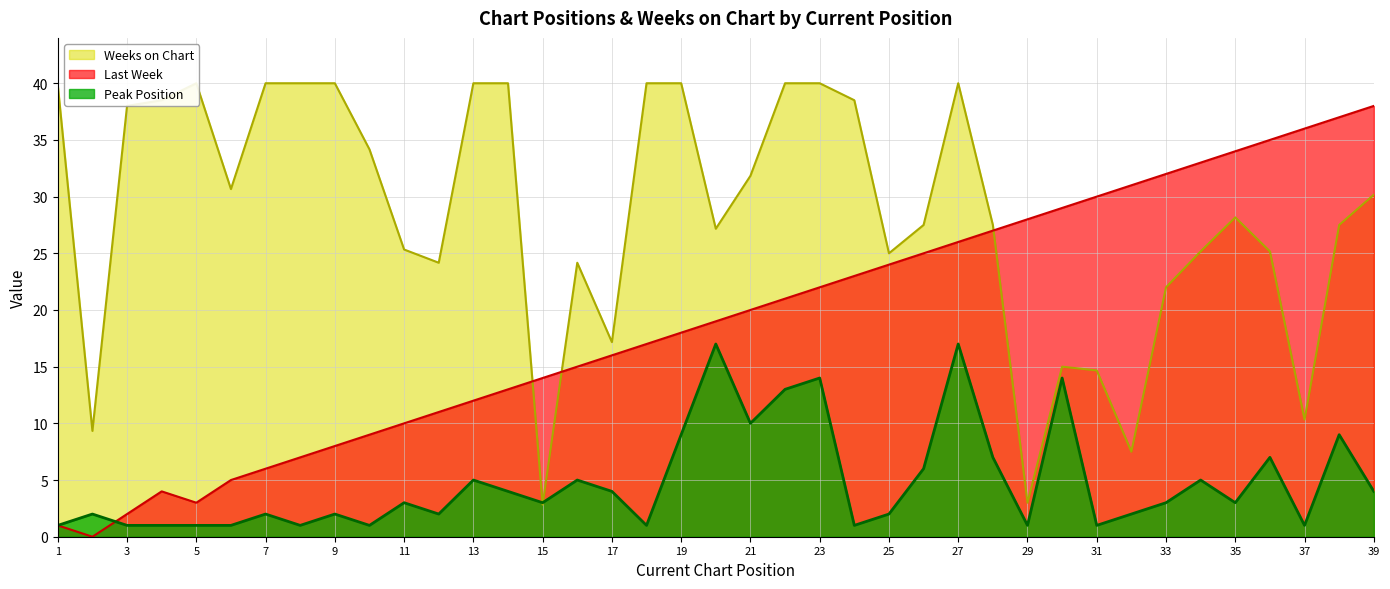

How many interior local valleys does the Last Week series have?

2